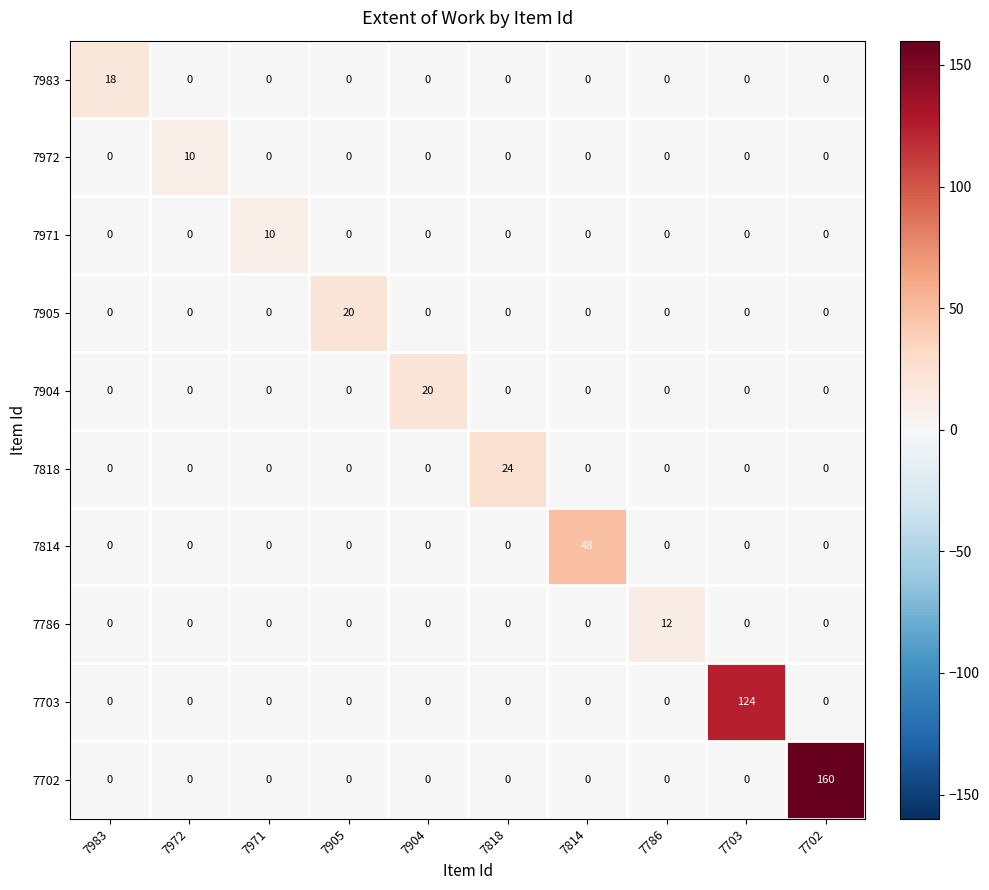

At which category is the sum across all series the highest?

7702